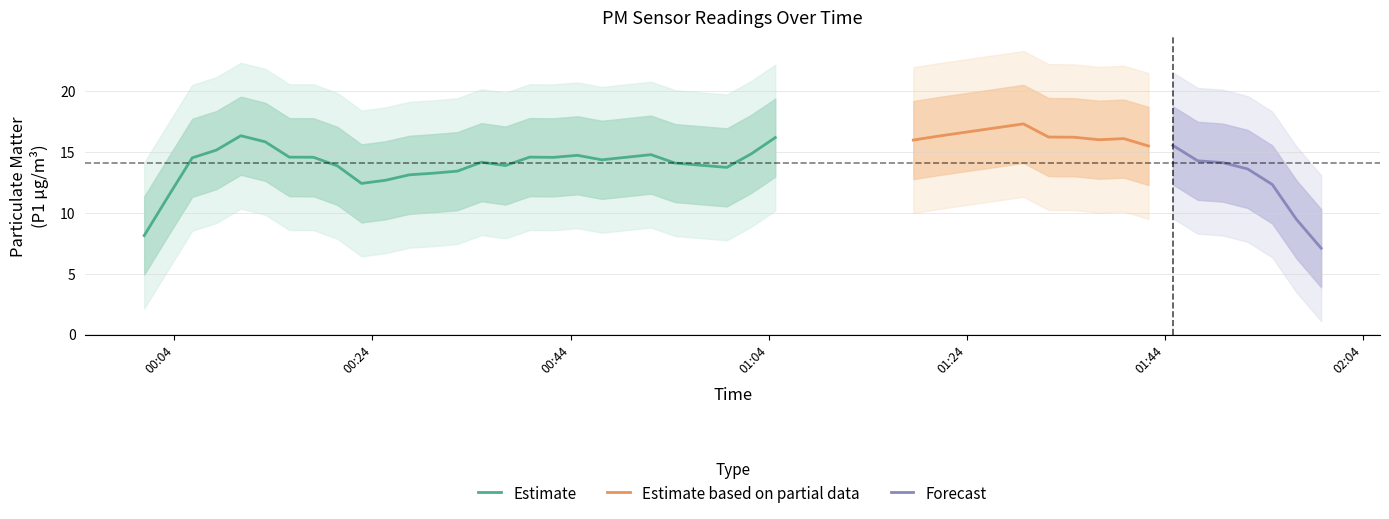

The value of P1 at 22 is 16.5. True or false?

True